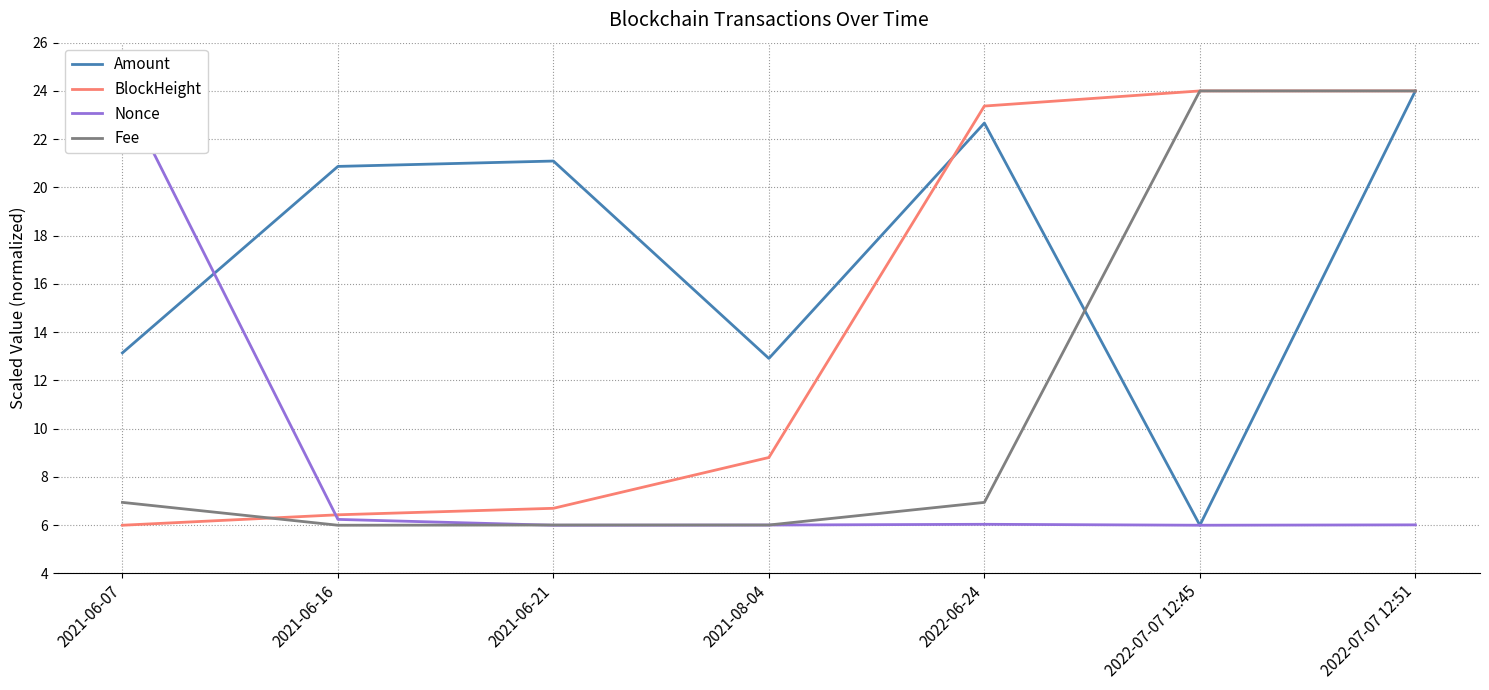

Reading left to right, list all the values displayed in this chart.

Amount: 2021-06-07=13.1	2021-06-16=20.9	2021-06-21=21.1	2021-08-04=12.9	2022-06-24=22.7	2022-07-07 12:45=6.0	2022-07-07 12:51=24.0
BlockHeight: 2021-06-07=6.0	2021-06-16=6.4	2021-06-21=6.7	2021-08-04=8.8	2022-06-24=23.4	2022-07-07 12:45=24.0	2022-07-07 12:51=24.0
Nonce: 2021-06-07=24.0	2021-06-16=6.2	2021-06-21=6.0	2021-08-04=6.0	2022-06-24=6.0	2022-07-07 12:45=6.0	2022-07-07 12:51=6.0
Fee: 2021-06-07=6.9	2021-06-16=6.0	2021-06-21=6.0	2021-08-04=6.0	2022-06-24=6.9	2022-07-07 12:45=24.0	2022-07-07 12:51=24.0